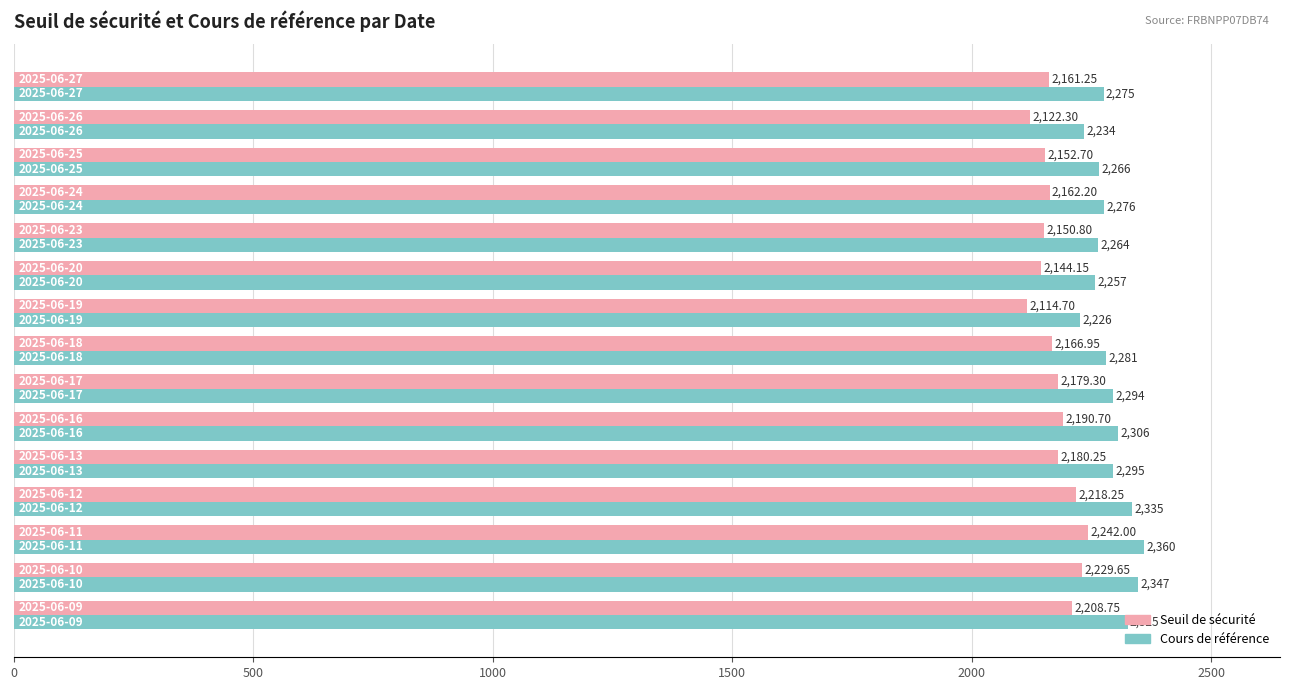

Which series has the largest range (max minus min)?

Cours de référence